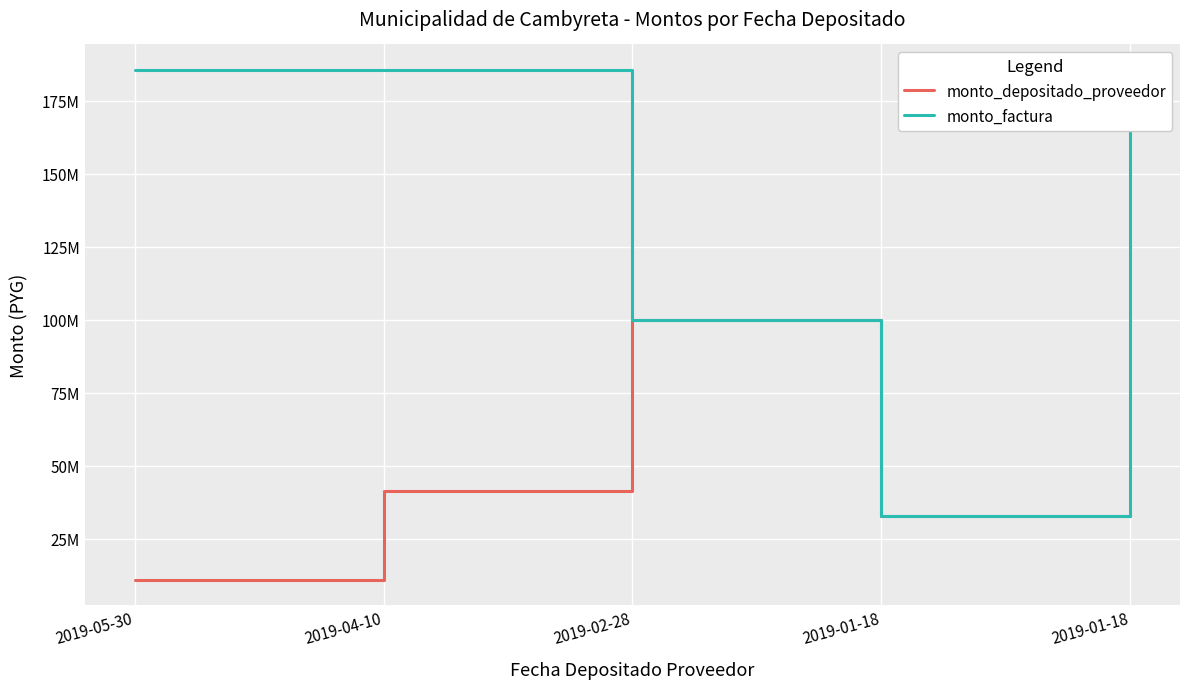

The monto_depositado_proveedor series shows 25057905 at 2019-04-10. True or false?

False